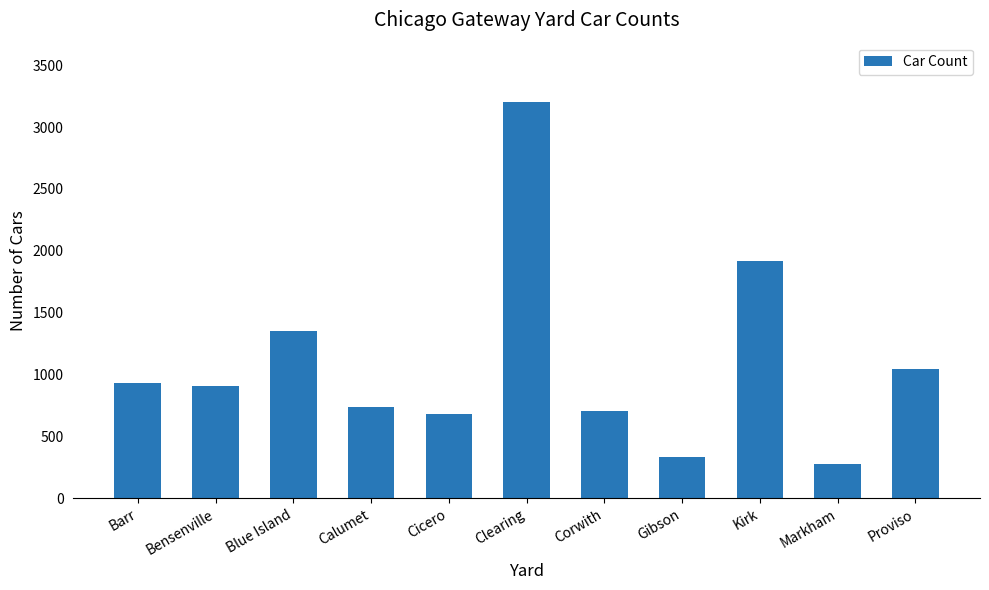

How many data points are less than 910?

5